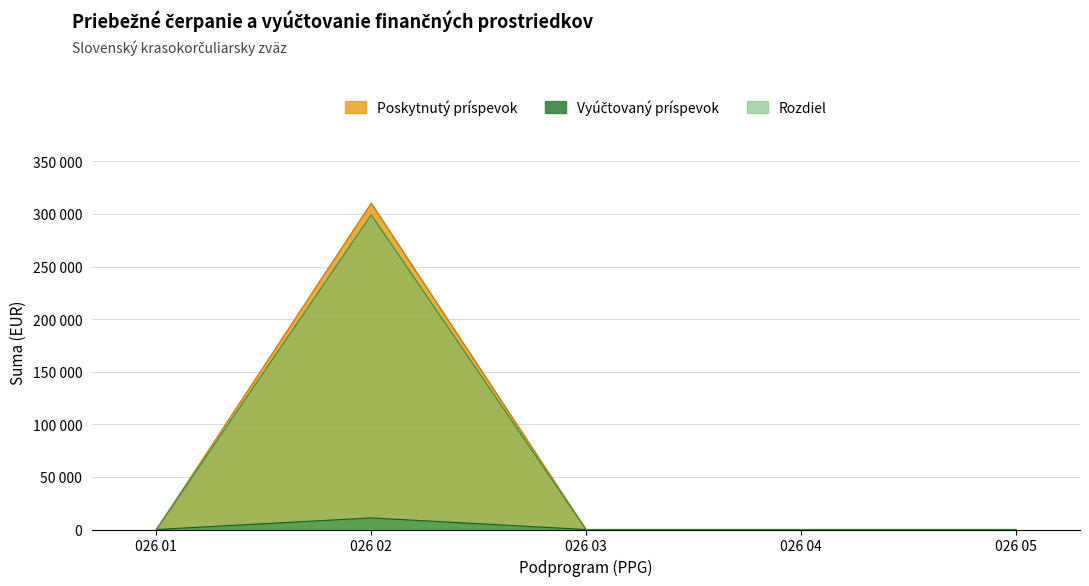

The Poskytnutý príspevok series shows -3464.7 at 026 01. True or false?

False